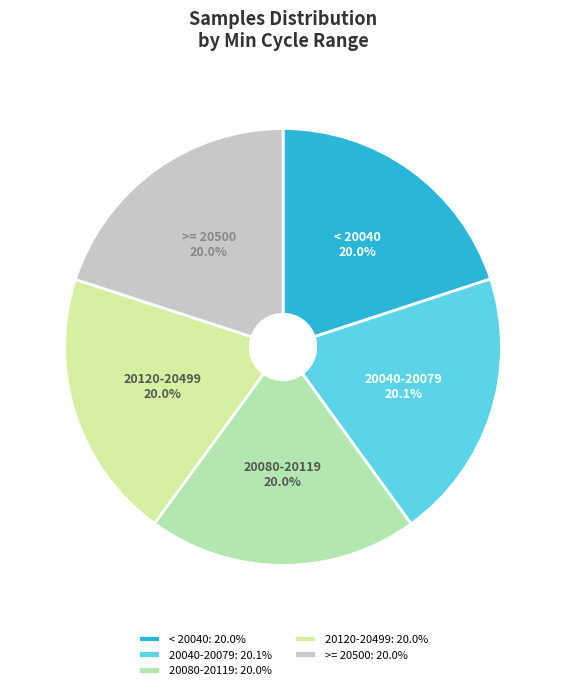

Does any single category account for the majority?

No